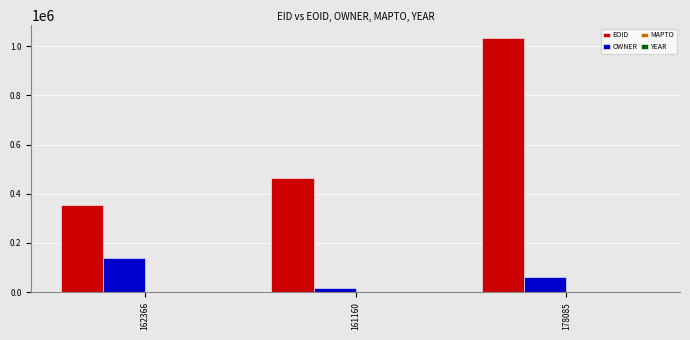

Which category has the highest value in the OWNER series?

162366